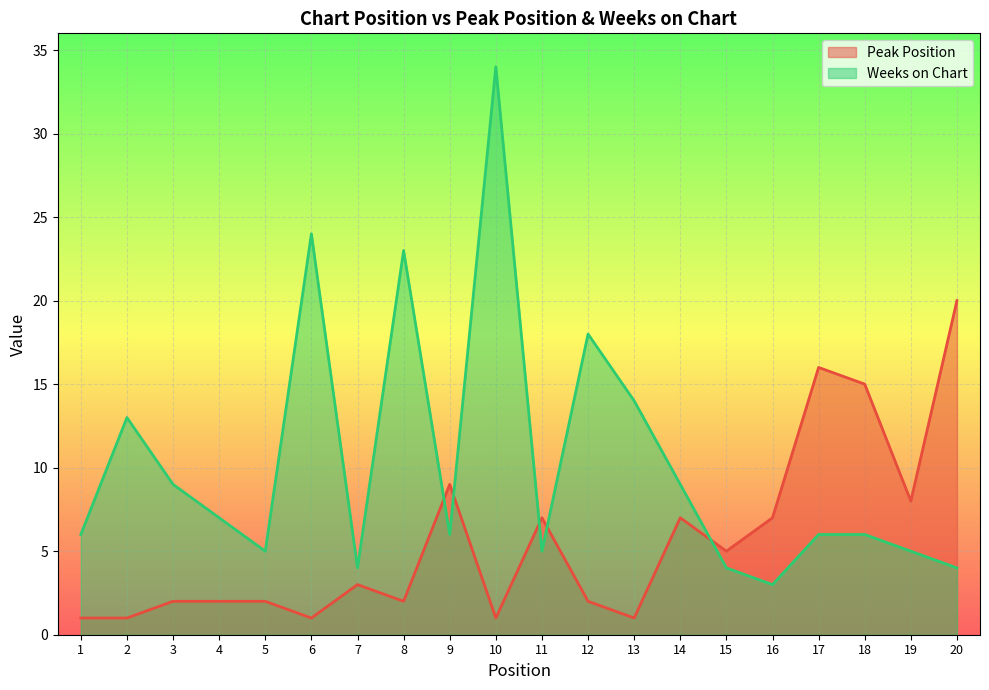

Which has a higher value, 19 or 16?

19